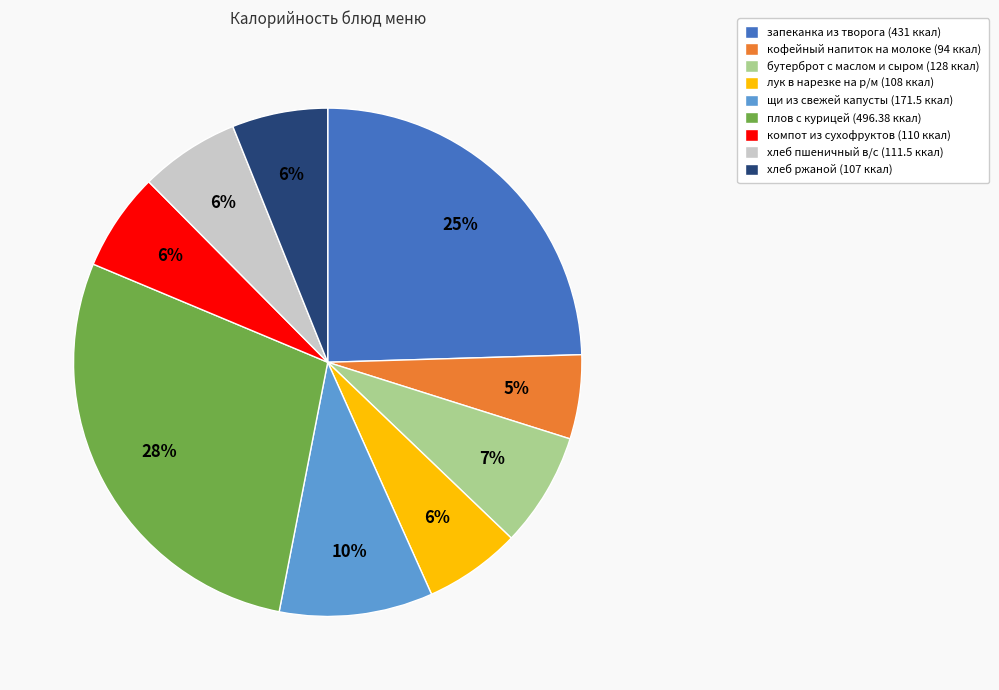

Is it true that компот из сухофруктов is 6% of the pie?

True